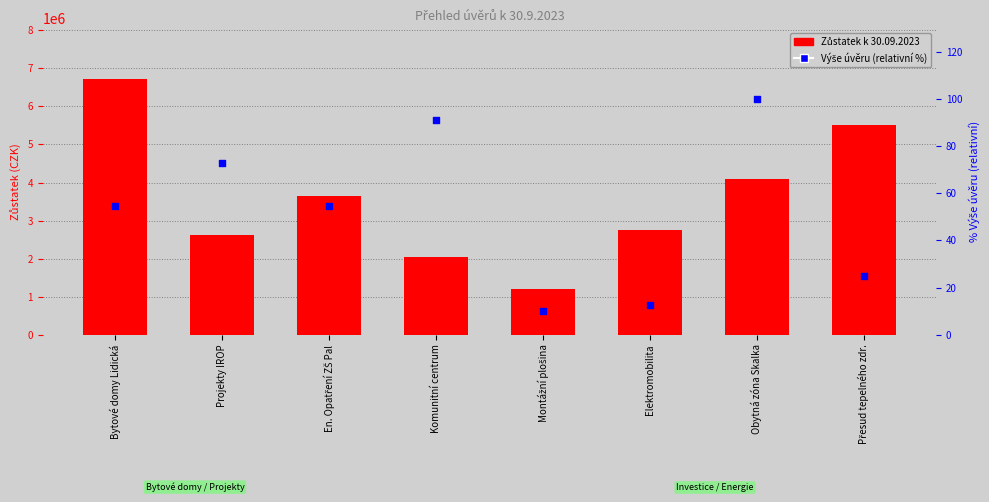

Which series reaches the minimum Y coordinate?

Výše úvěru (% of max)